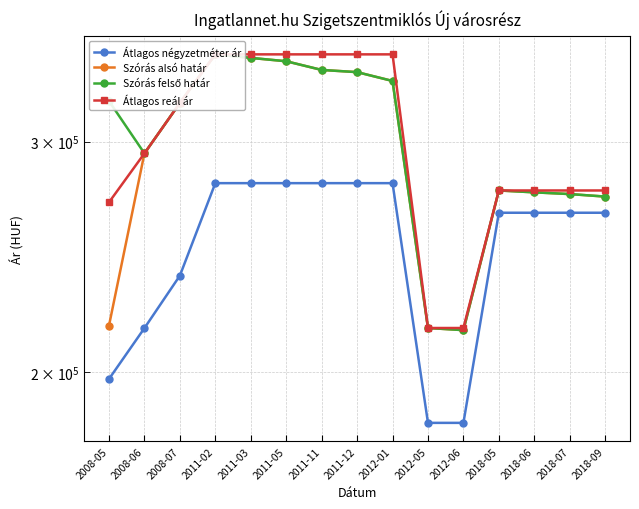

True or false: Szórás felső határ has a value of 529538 at 2011-03.

False